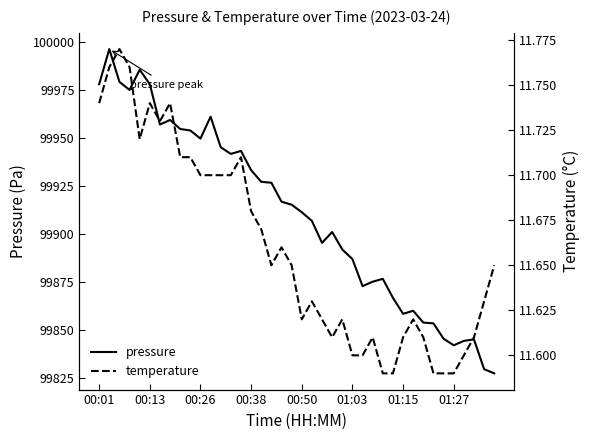

True or false: temperature and pressure cross at least once.

False